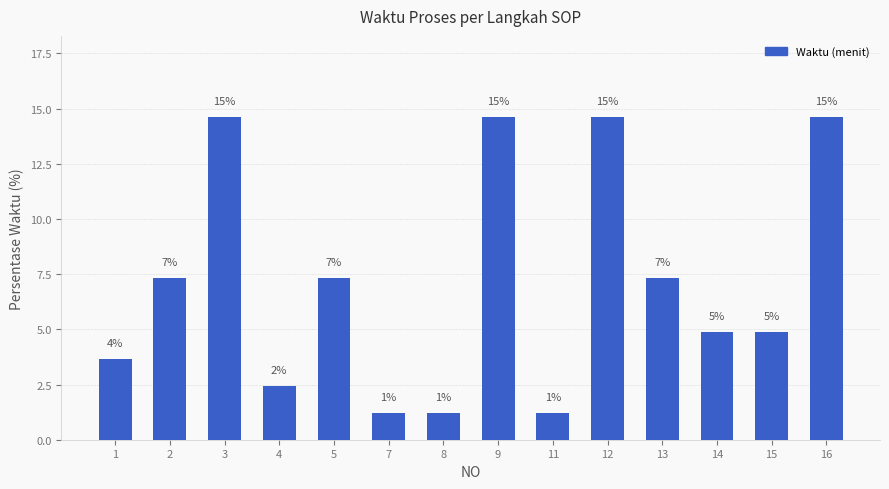

Which has a higher value, 12 or 3?

12